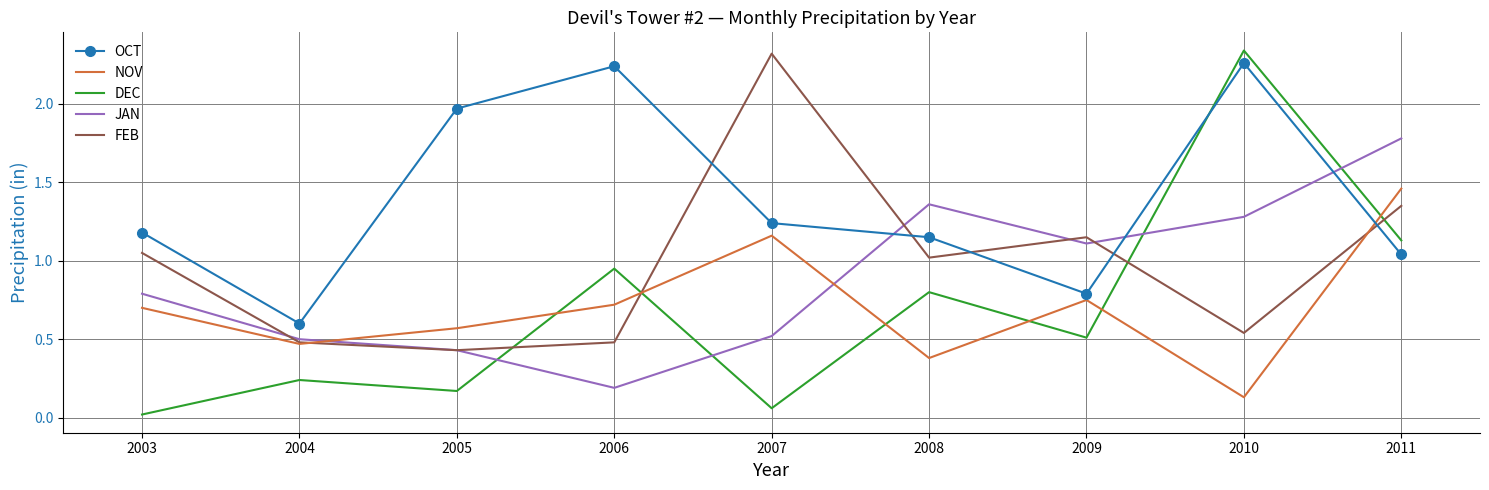

The JAN series shows 1.1 at 2009. True or false?

True